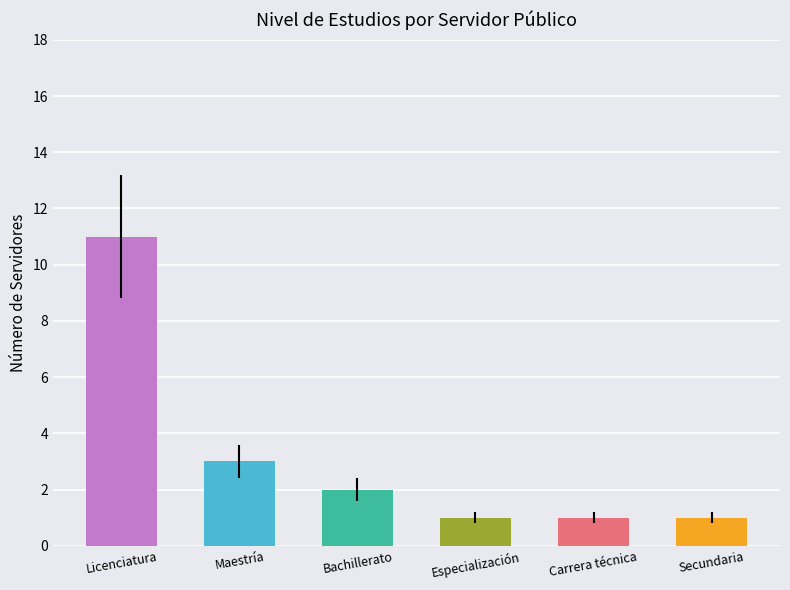

At which label is the value closest to 6?

Maestría